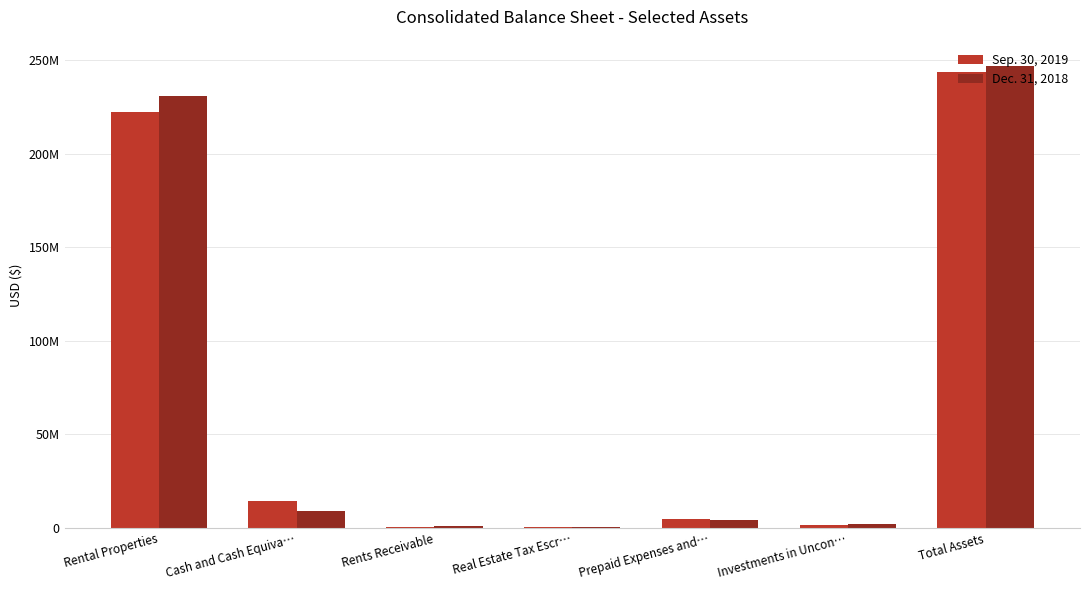

What are all the series names shown in the legend?

Sep. 30, 2019, Dec. 31, 2018